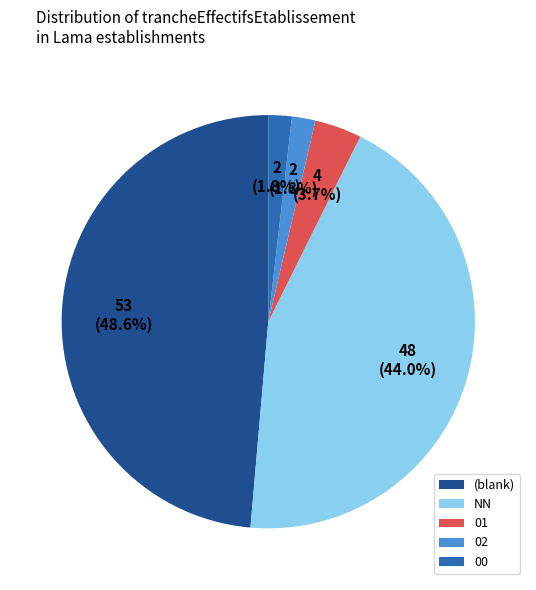

Between NN and 01, which is larger?

NN